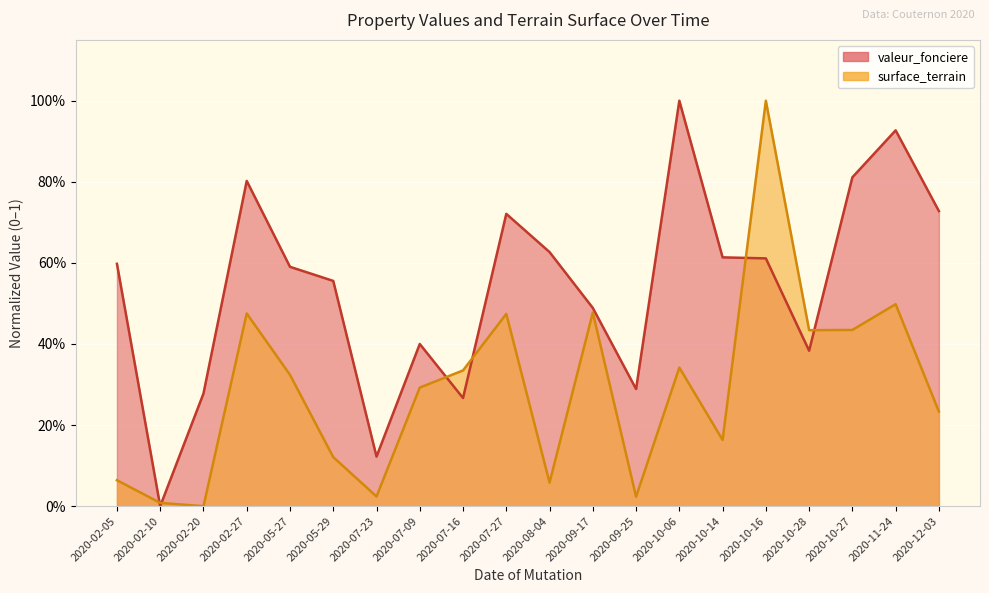

How many series are shown in this chart?

2